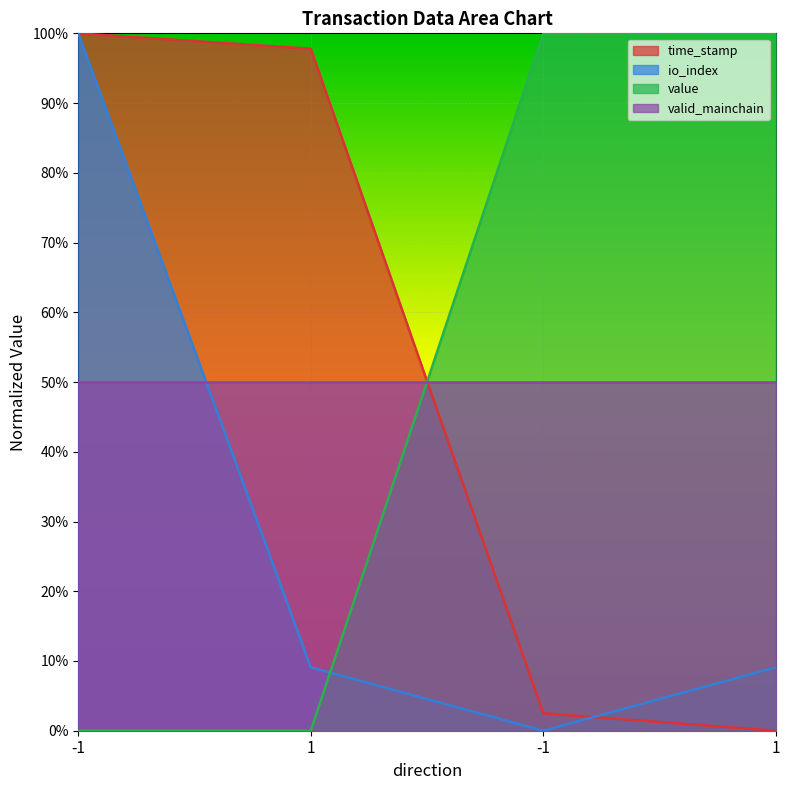

How many value values are between 0 and 1?

4